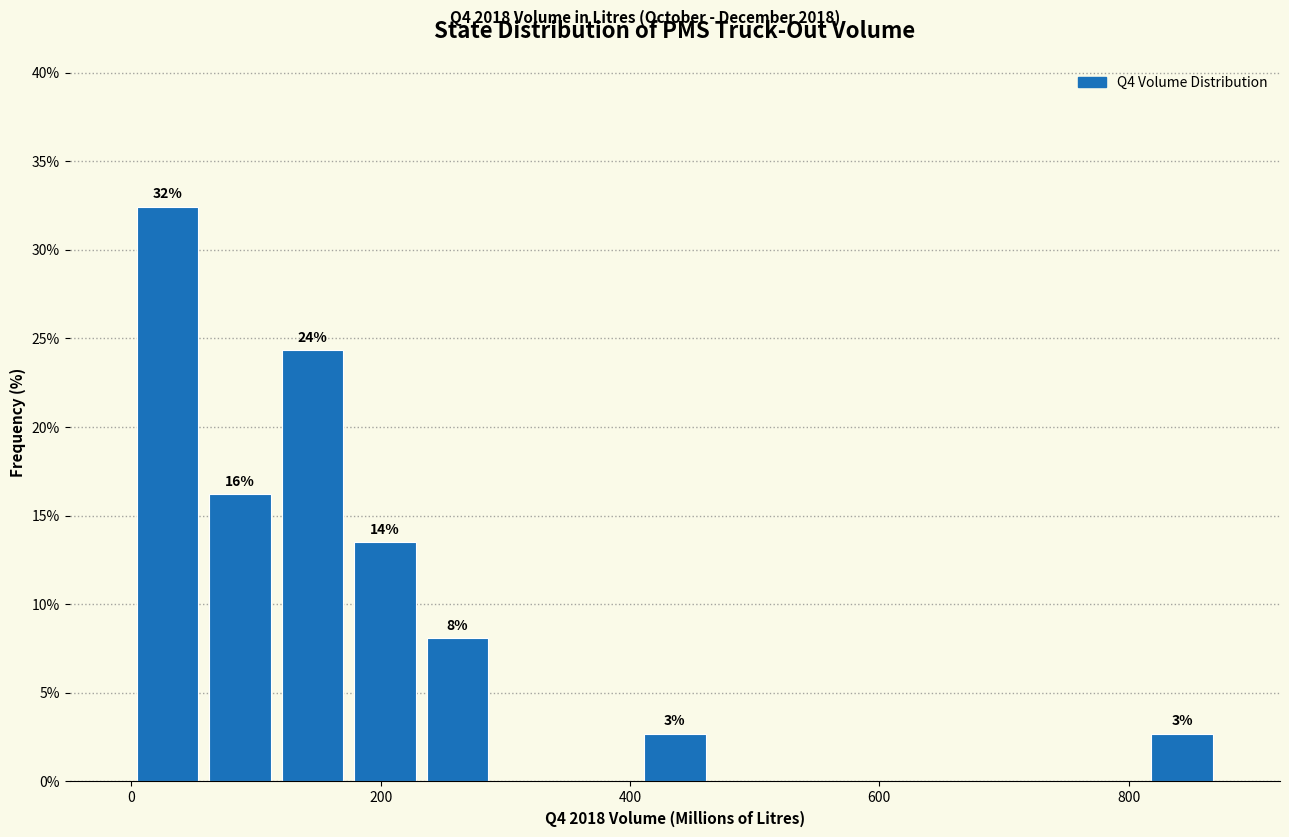

Read against the x-axis, roughly where is the centre of the tallest bar?

20